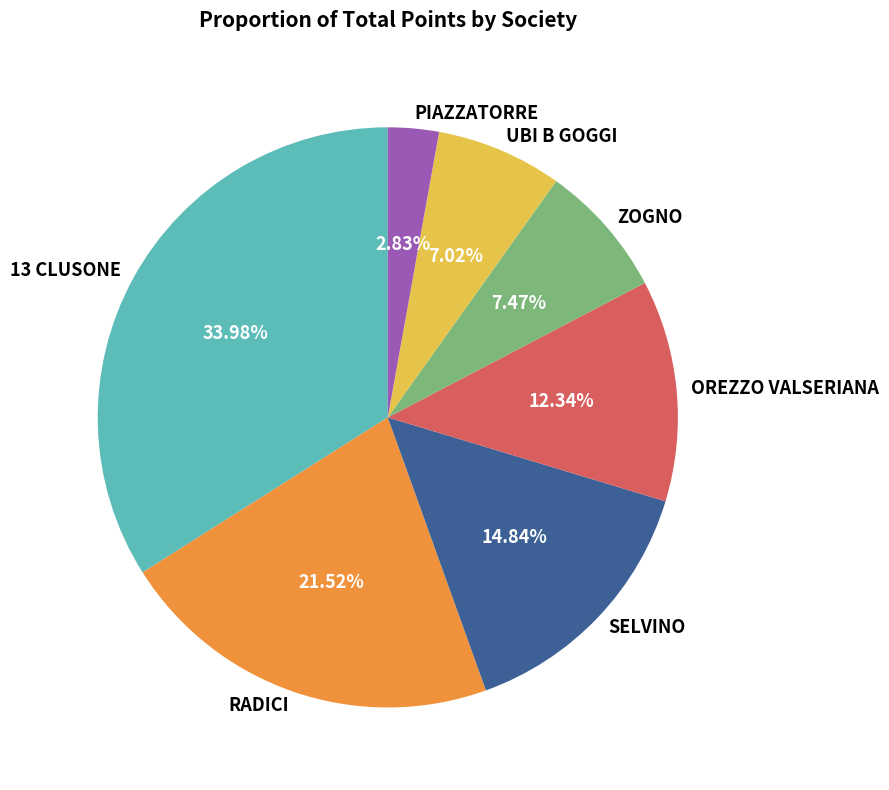

Between 13 CLUSONE and OREZZO VALSERIANA, which is larger?

13 CLUSONE